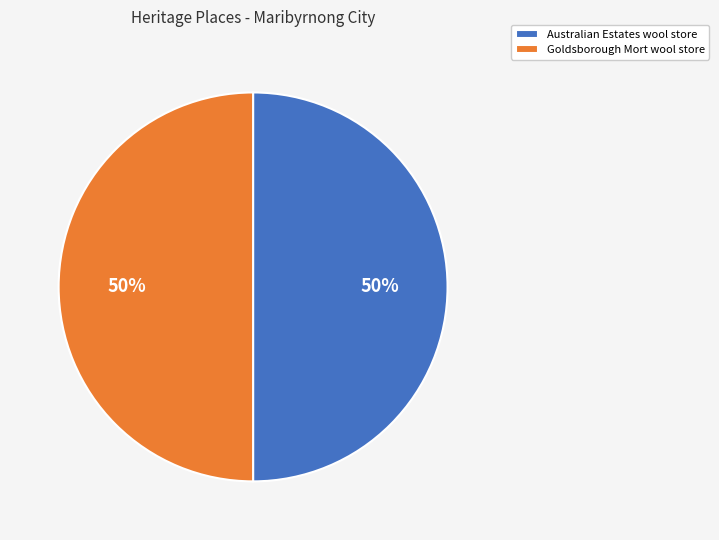

True or false: Goldsborough Mort wool store accounts for 50% of the total.

True